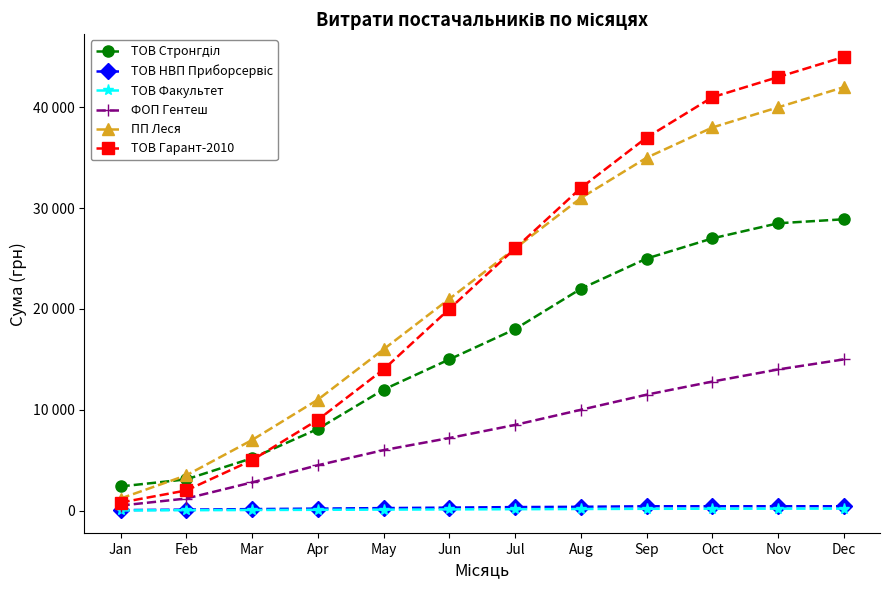

Which series changed the most between Jul and Nov?

ТОВ Гарант-2010